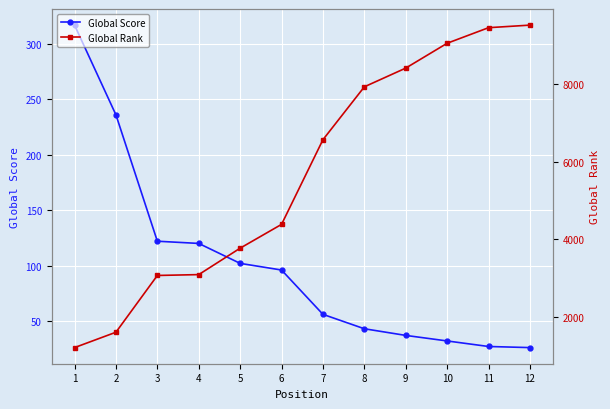

Which series has the largest total across all categories?

Global Rank